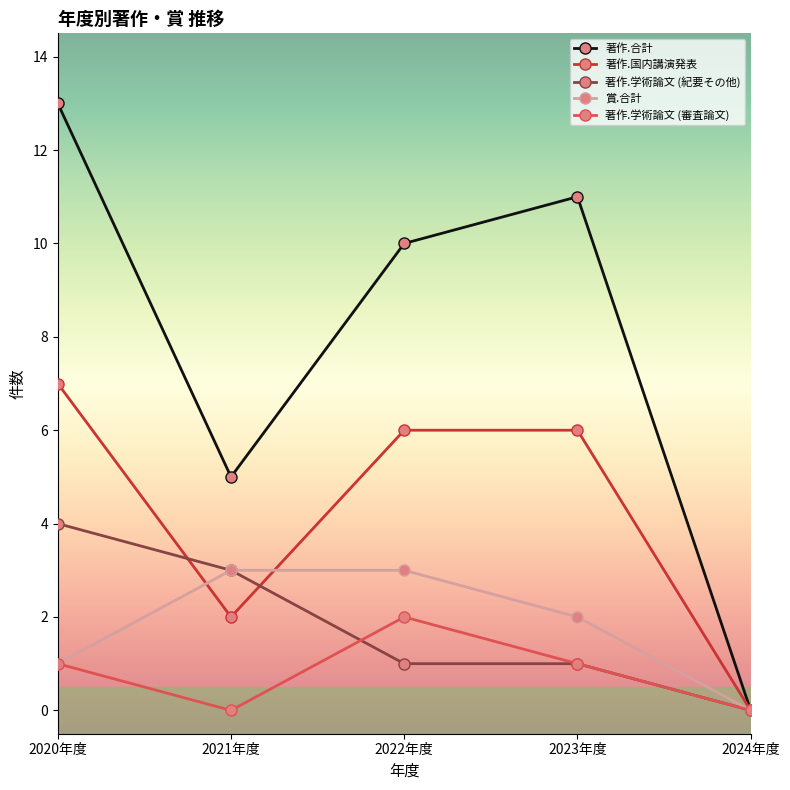

Which series changed the most between 2020年度 and 2023年度?

著作.学術論文 (紀要その他)